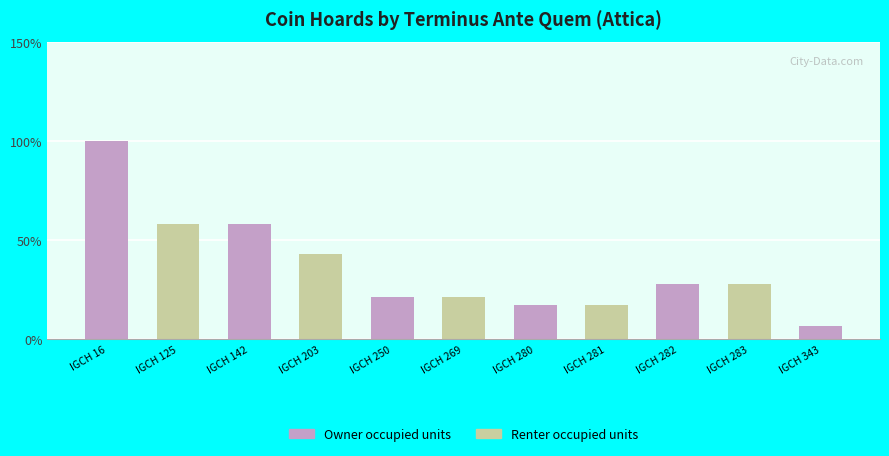

Reading left to right, extract all data points from this chart.

Owner occupied units: 100.0	0.0	58.1	0.0	21.5	0.0	17.2	0.0	28.0	0.0	6.5
Renter occupied units: 0.0	58.1	0.0	43.0	0.0	21.5	0.0	17.2	0.0	28.0	0.0